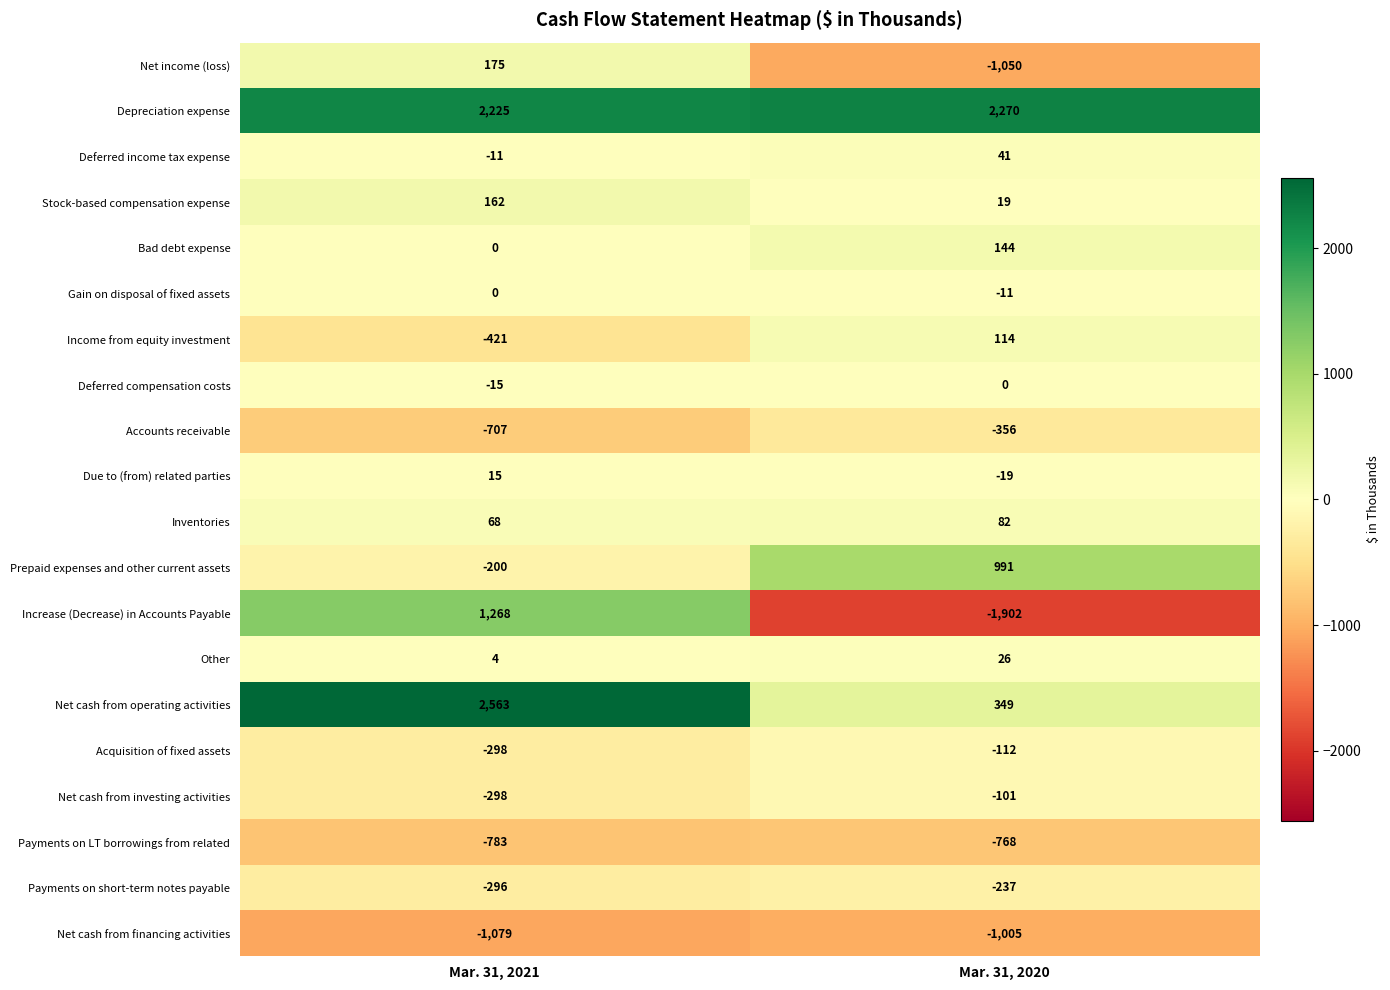

Which series changed the most between Mar. 31, 2021 and Mar. 31, 2020?

Increase (Decrease) in Accounts Payable